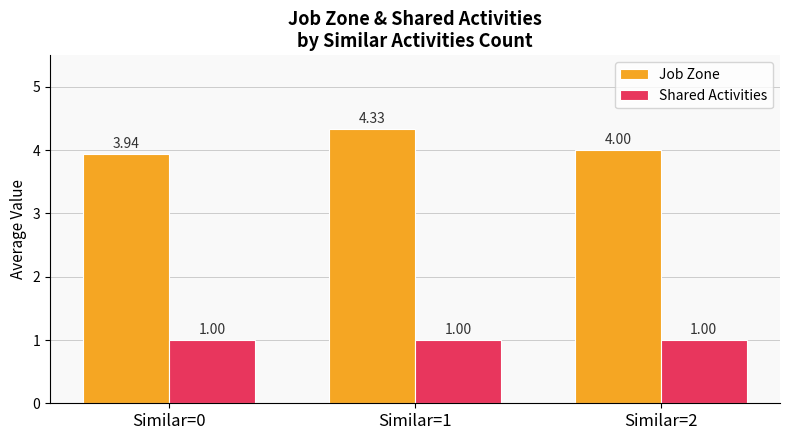

Which series has the largest total across all categories?

Job Zone